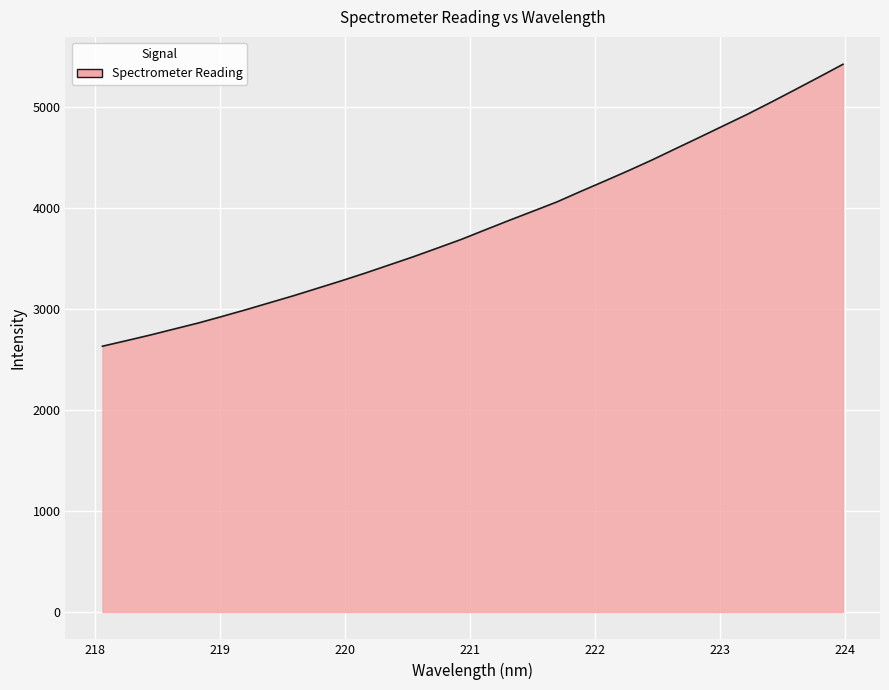

What is the smallest value displayed?

2631.8